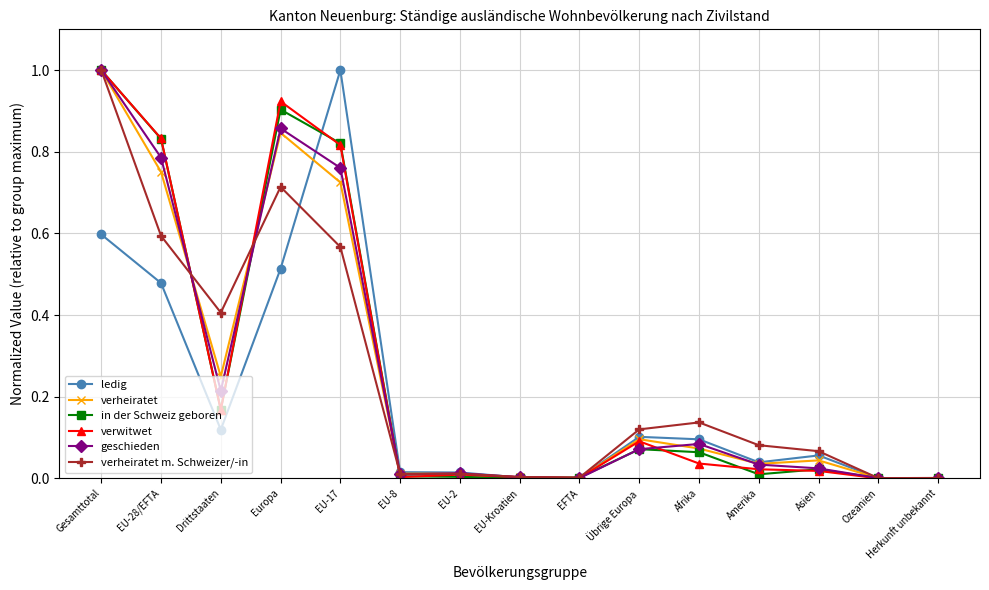

What is the label of the 8th point from the right?

EU-Kroatien